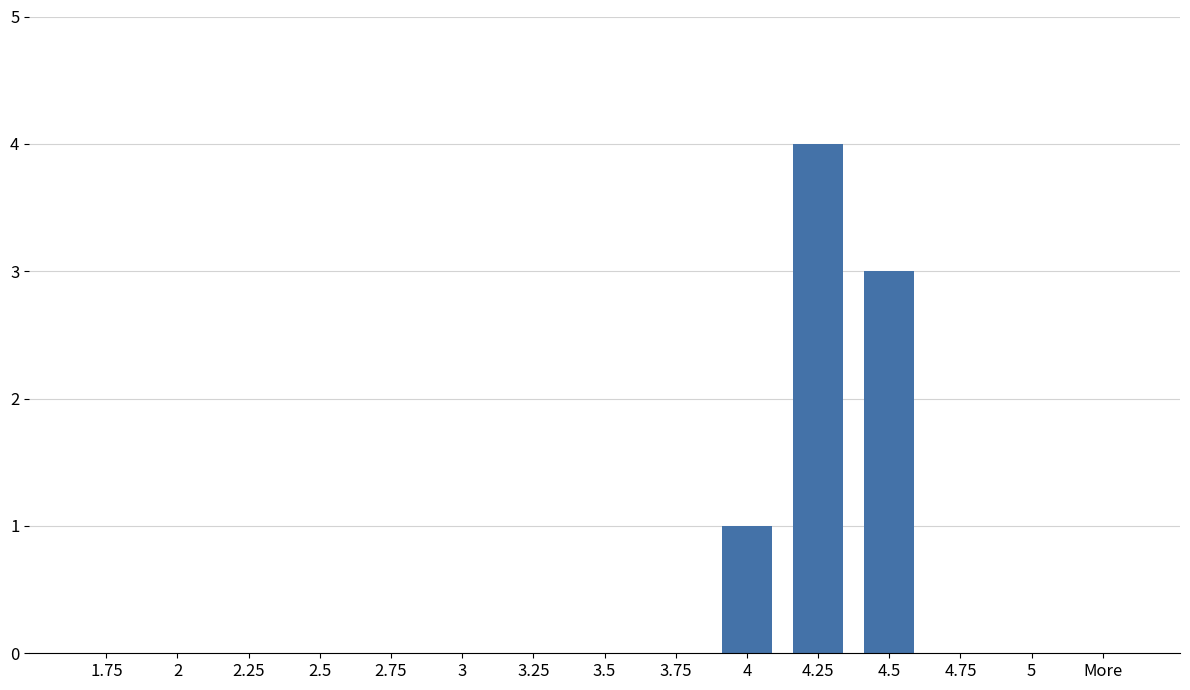

True or false: the data shows 0 at 2.25.

True